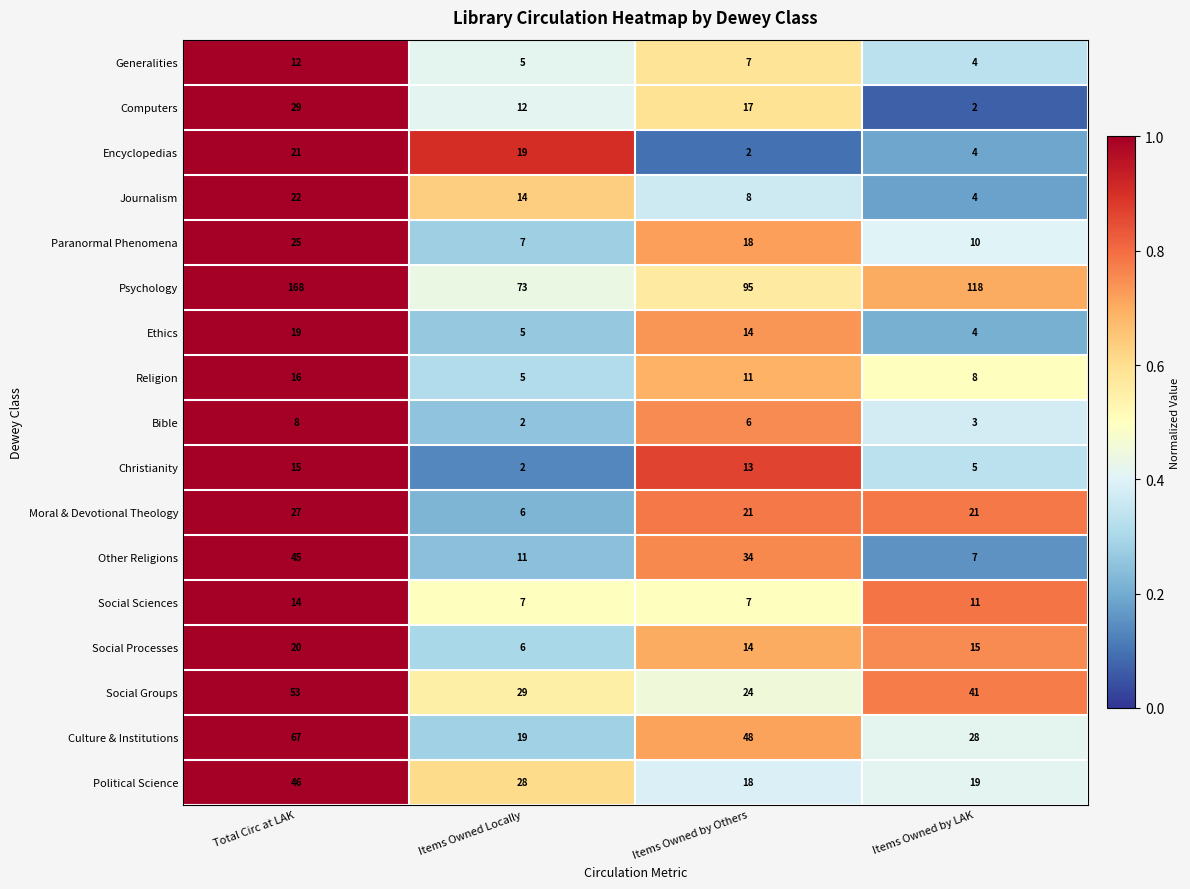

Which series has the largest range (max minus min)?

Psychology